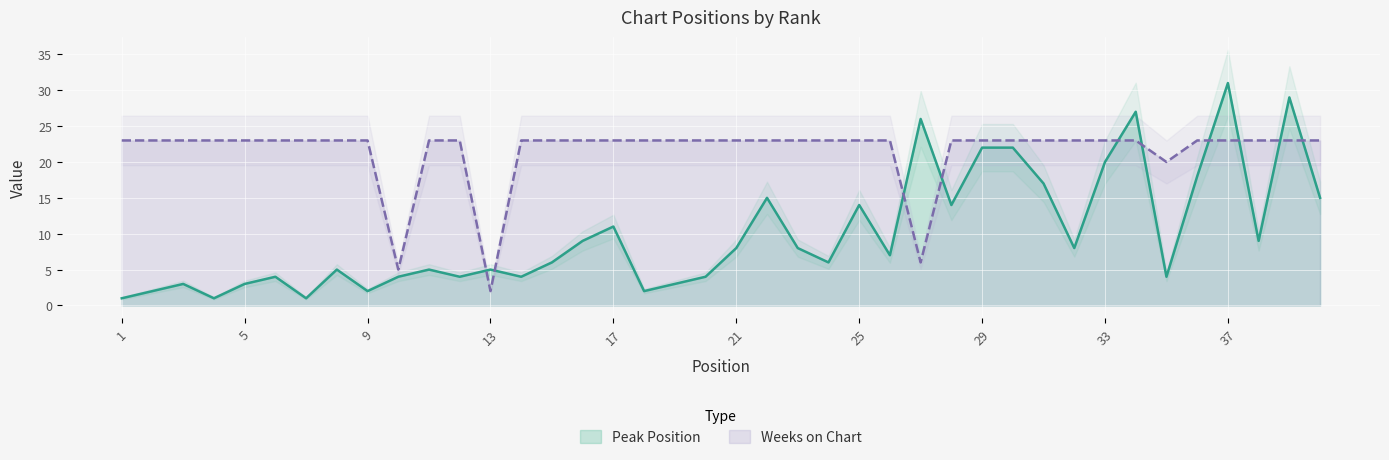

Rank the series at 23 from lowest to highest value.

Peak Position, Weeks on Chart